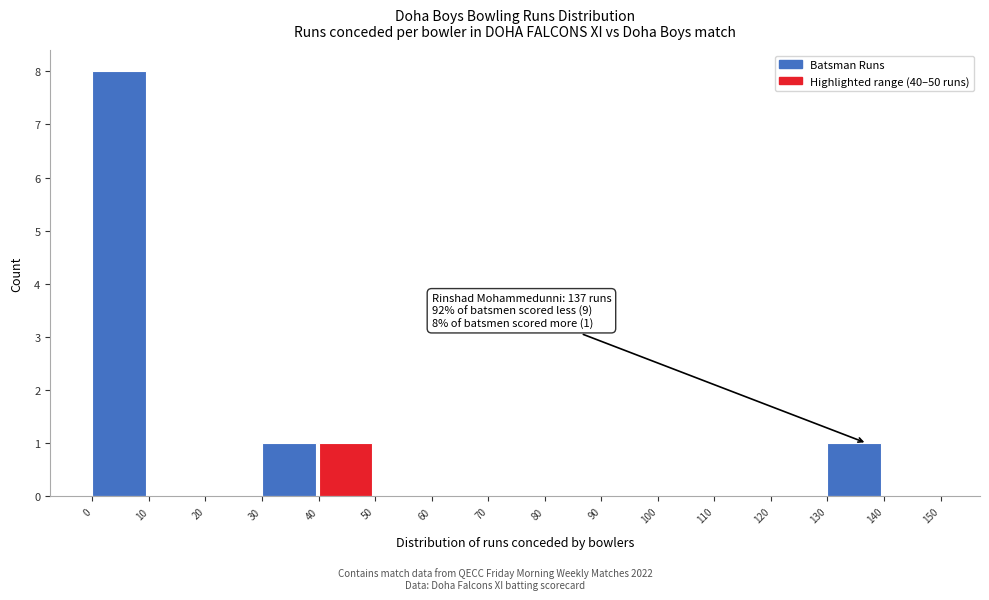

Over which range of the x-axis is the bar tallest?

0 to 10